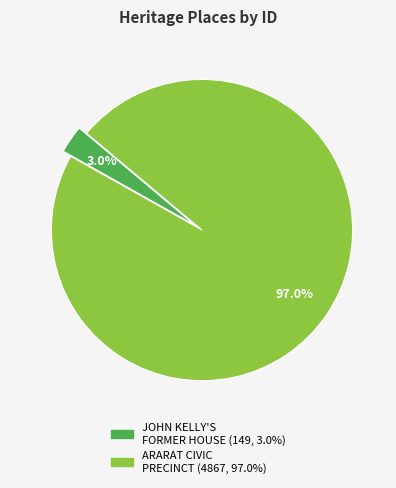

What percentage is the ARARAT CIVIC PRECINCT slice, to the nearest percent?

97%